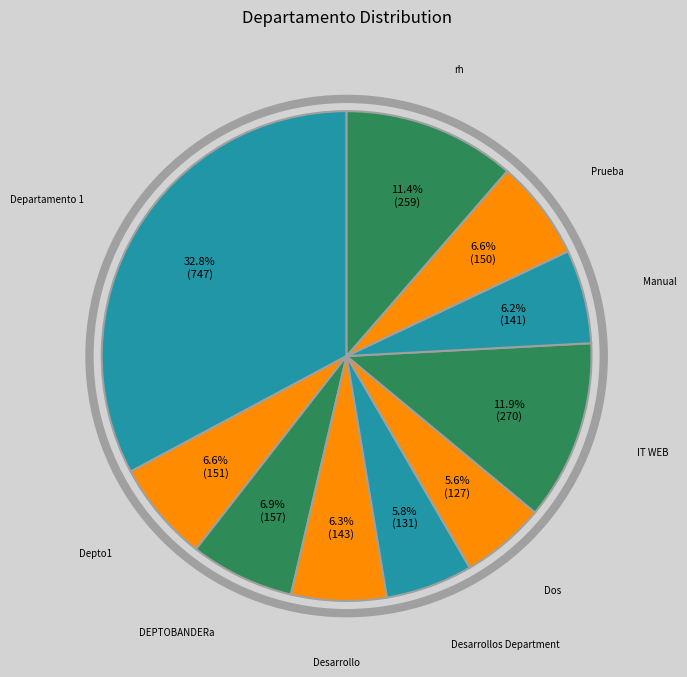

What is the largest slice in the pie chart?

Departamento 1